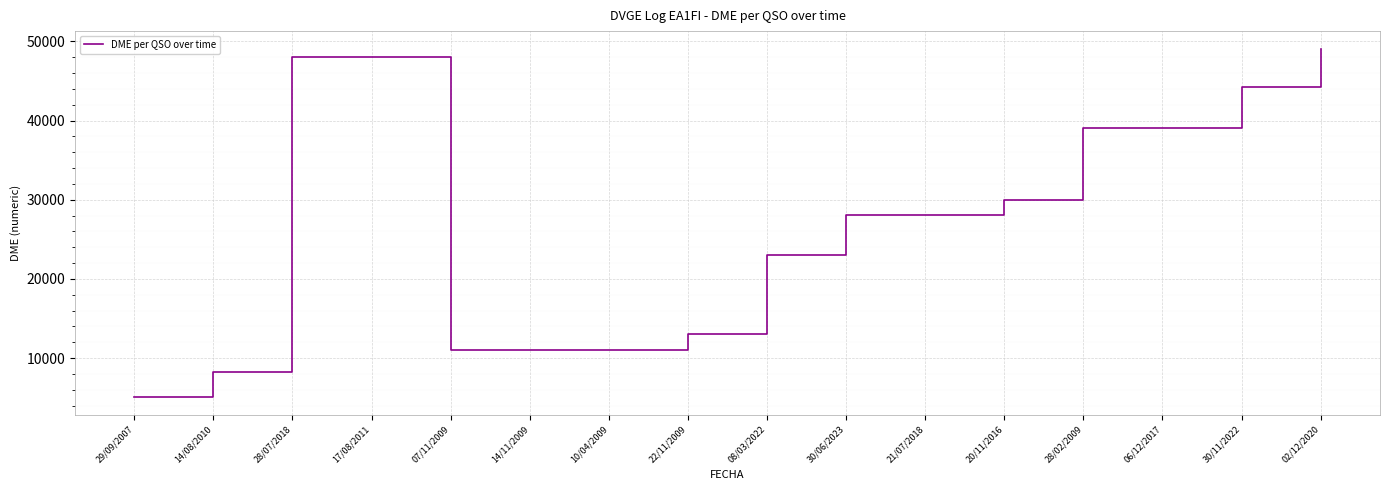

What is the difference between the maximum and minimum values?

44032